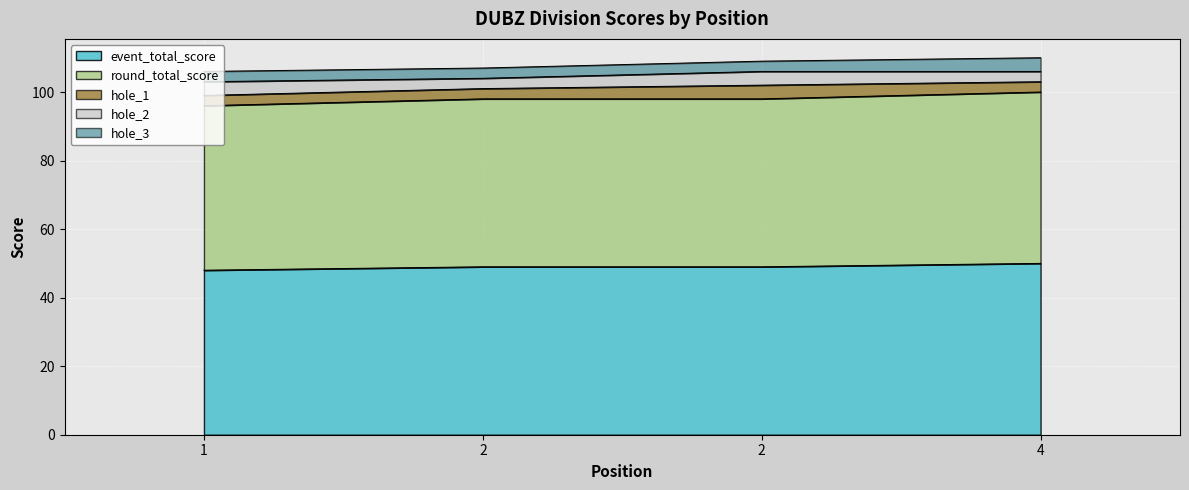

Rank the series by their maximum value, from lowest to highest.

hole_1, hole_2, hole_3, event_total_score, round_total_score